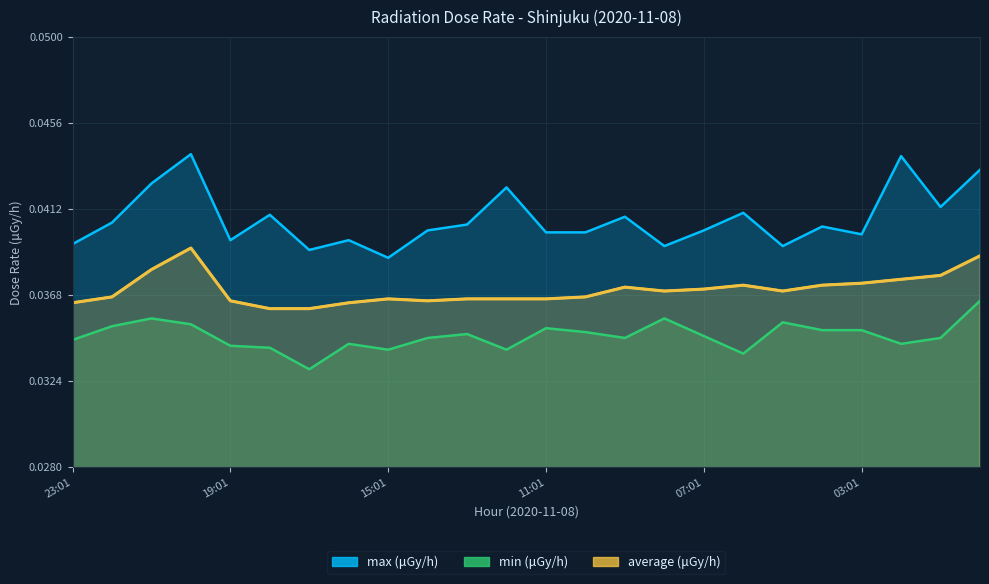

Between 20:01 and 13:01, which series saw the biggest shift?

max (μGy/h)